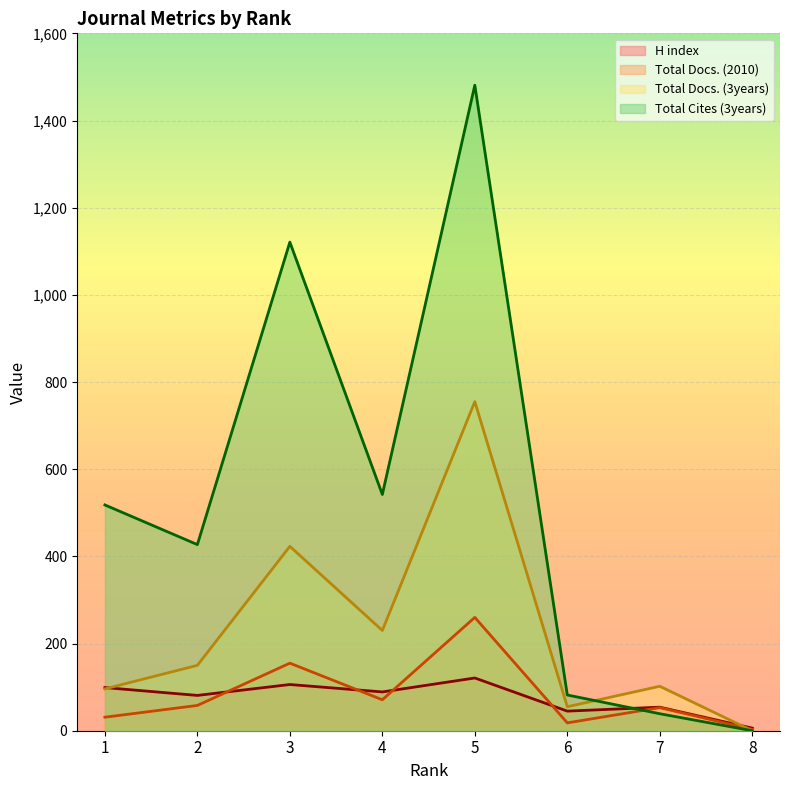

How many data points in H index are less than 89?

4